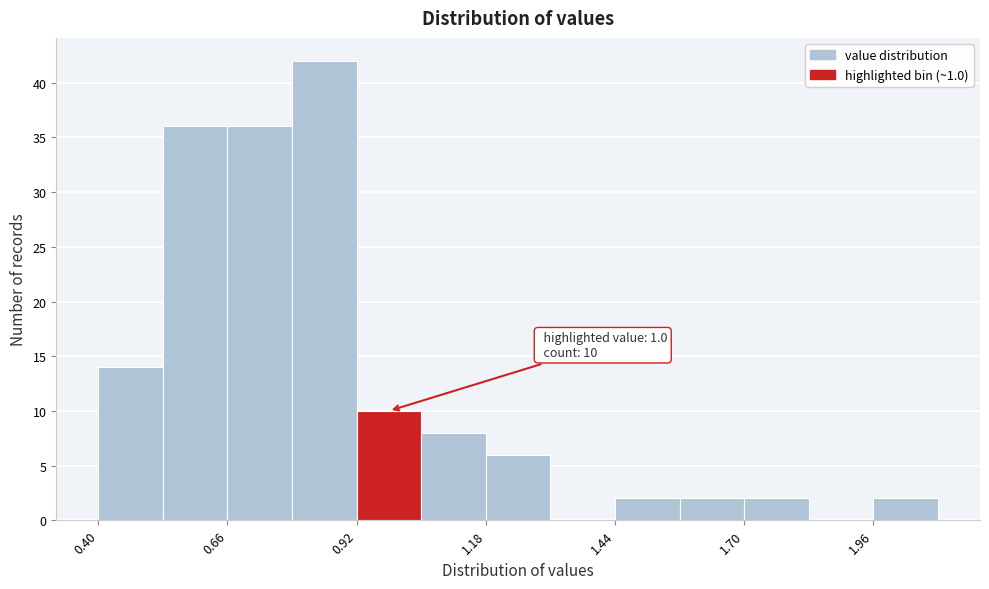

Read against the x-axis, roughly where is the centre of the tallest bar?

0.85